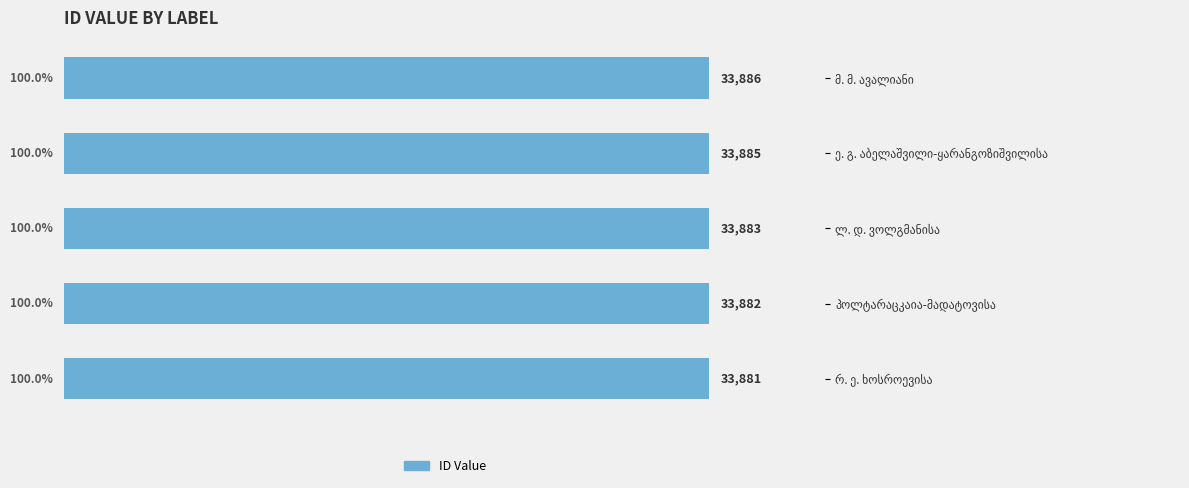

How many values are between 33882 and 33885?

3